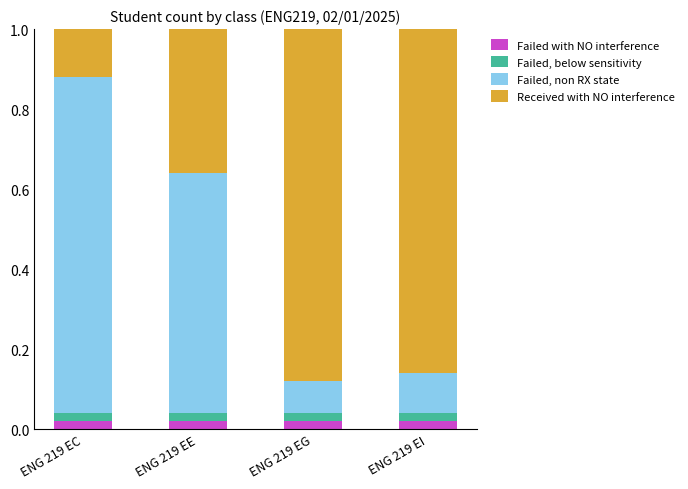

How many categories are shown in the chart?

4